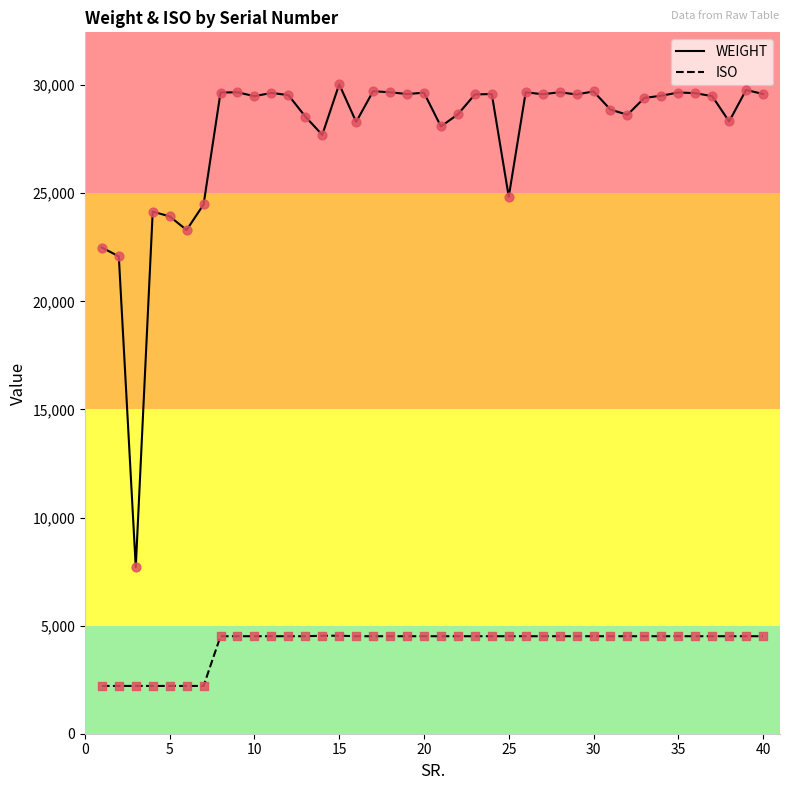

Which series has the widest spread of values?

WEIGHT